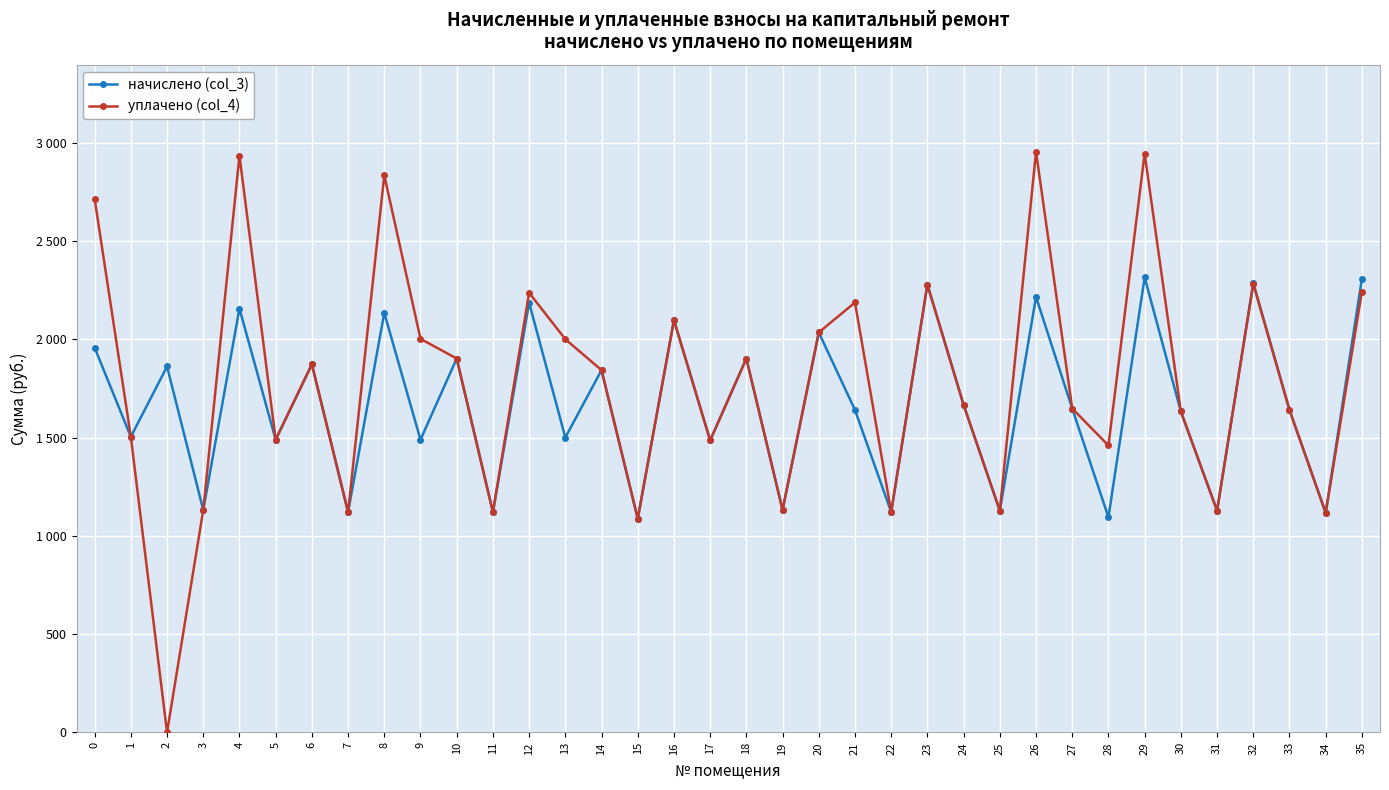

True or false: начислено (col_3) has a value of 1640.7 at 33.

True